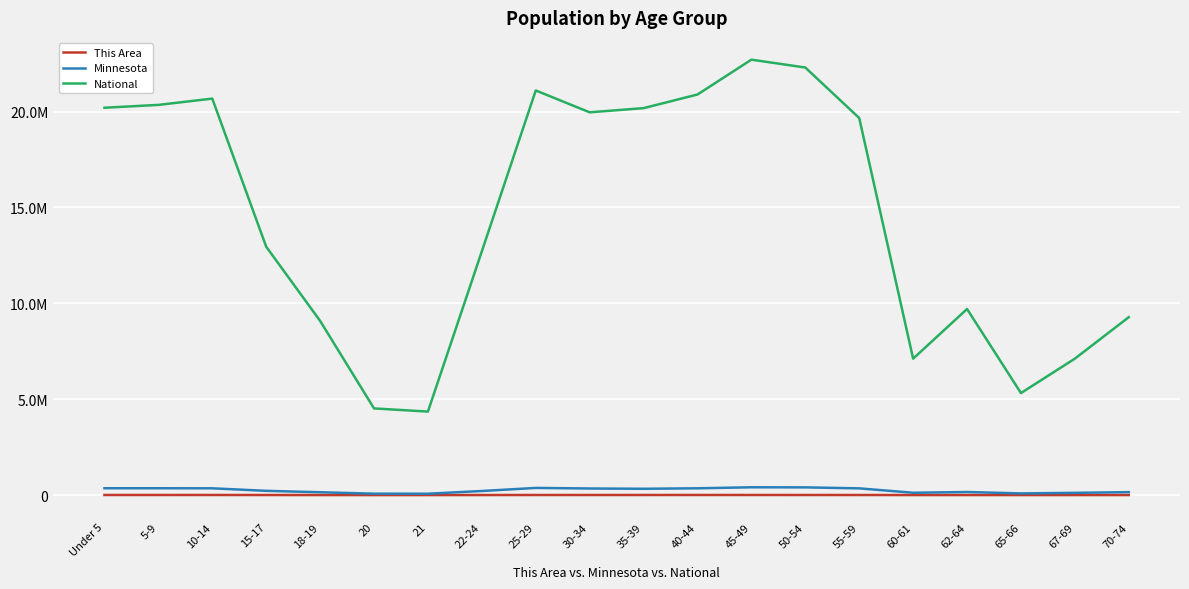

What is the maximum value for This Area?

4298